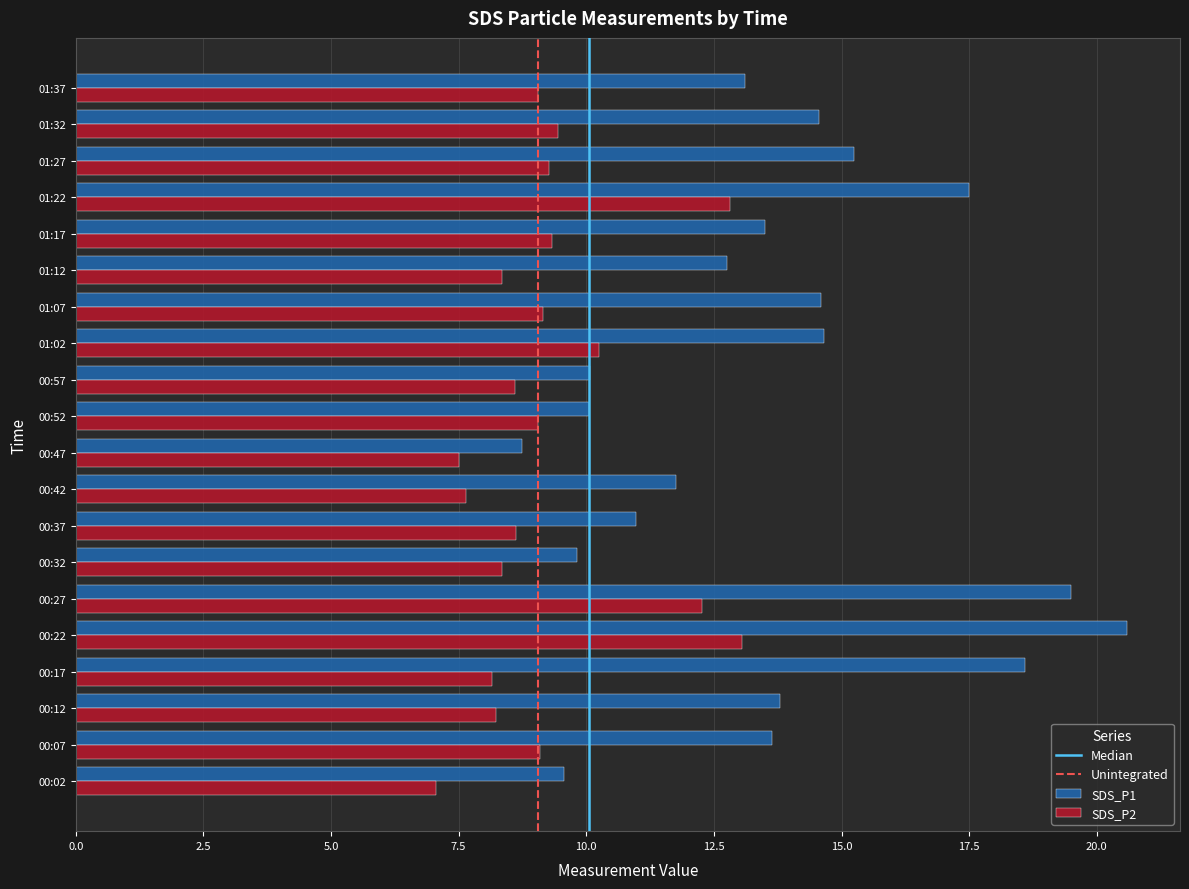

At how many categories does at least one series exceed 17?

4